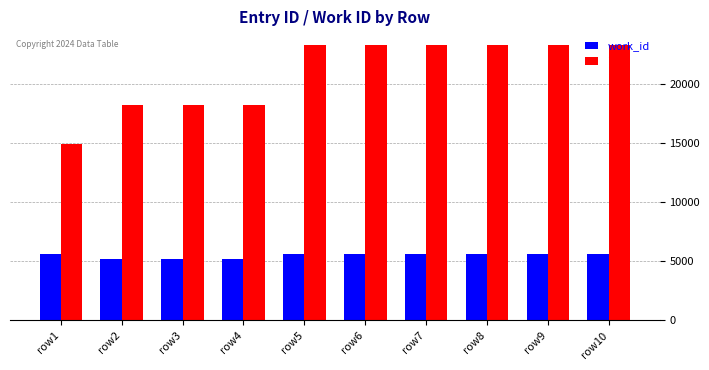

What is the spread (max minus min) of values at row3?

13003